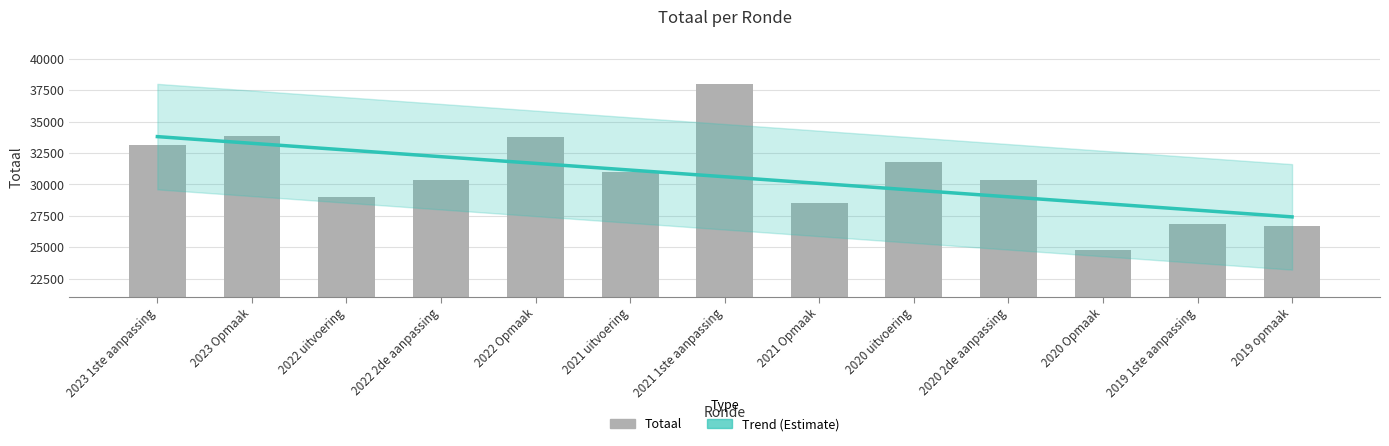

Reading left to right, what are all the values shown in this chart?

2023 1ste aanpassing=33106	2023 Opmaak=33839	2022 uitvoering=28960	2022 2de aanpassing=30322	2022 Opmaak=33786	2021 uitvoering=31016	2021 1ste aanpassing=37972	2021 Opmaak=28537	2020 uitvoering=31789	2020 2de aanpassing=30335	2020 Opmaak=24779	2019 1ste aanpassing=26804	2019 opmaak=26661